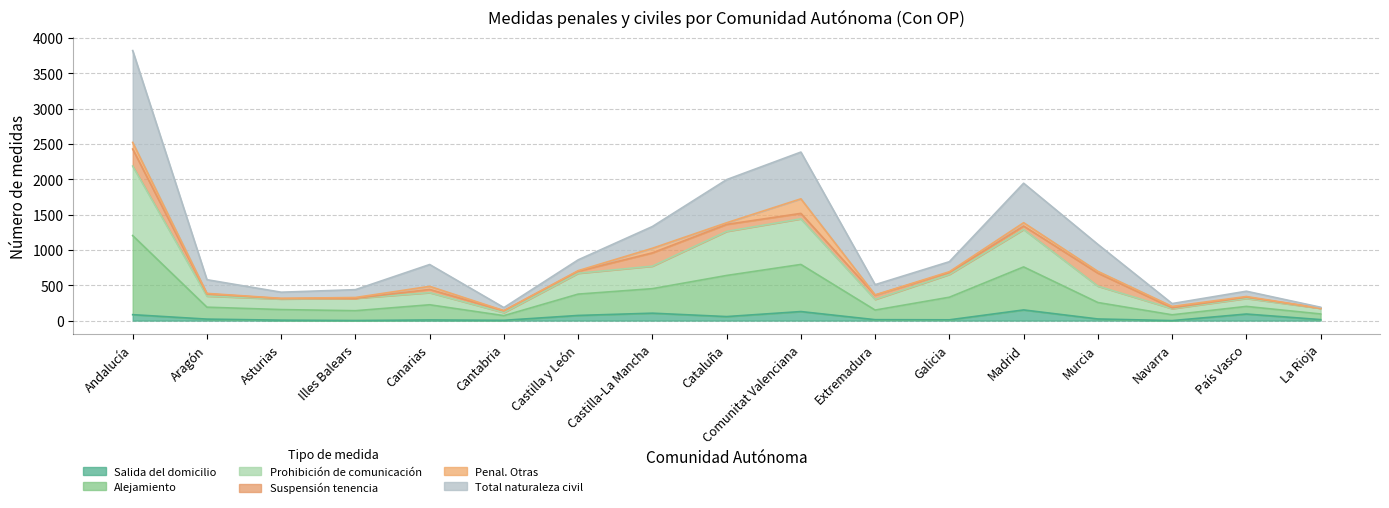

Is the value of Alejamiento at Galicia greater than the value of Total naturaleza civil at Cantabria?

Yes